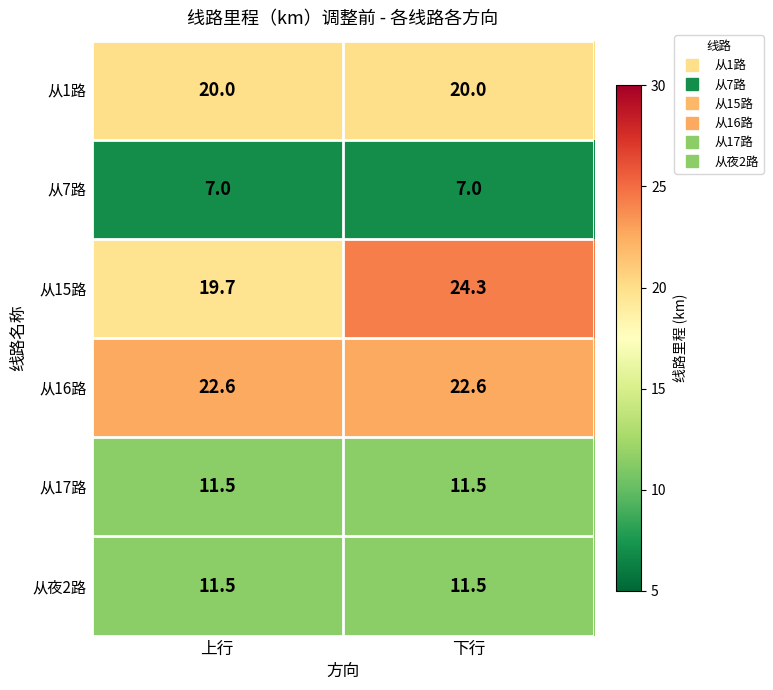

Reading left to right, list all the values displayed in this chart.

从1路: 20.0	20.0
从7路: 7.0	7.0
从15路: 19.7	24.3
从16路: 22.6	22.6
从17路: 11.5	11.5
从夜2路: 11.5	11.5